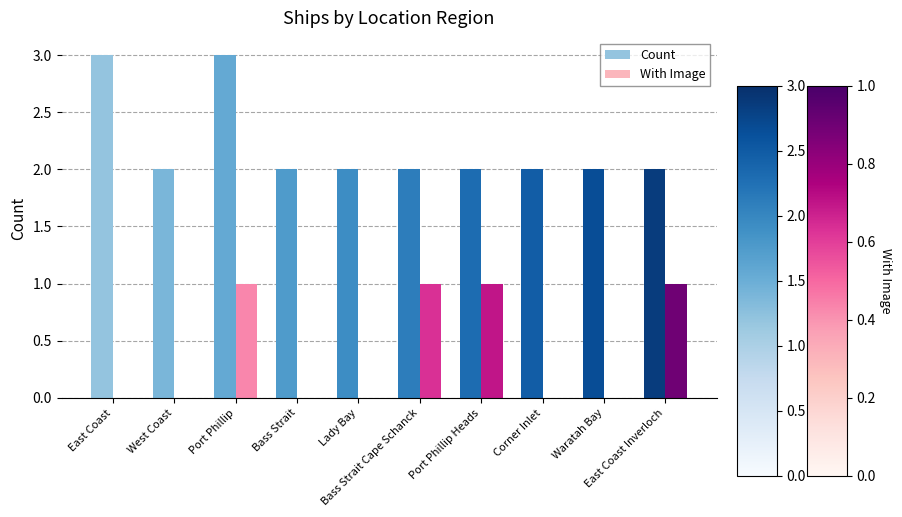

Does the chart contain stacked bars?

No